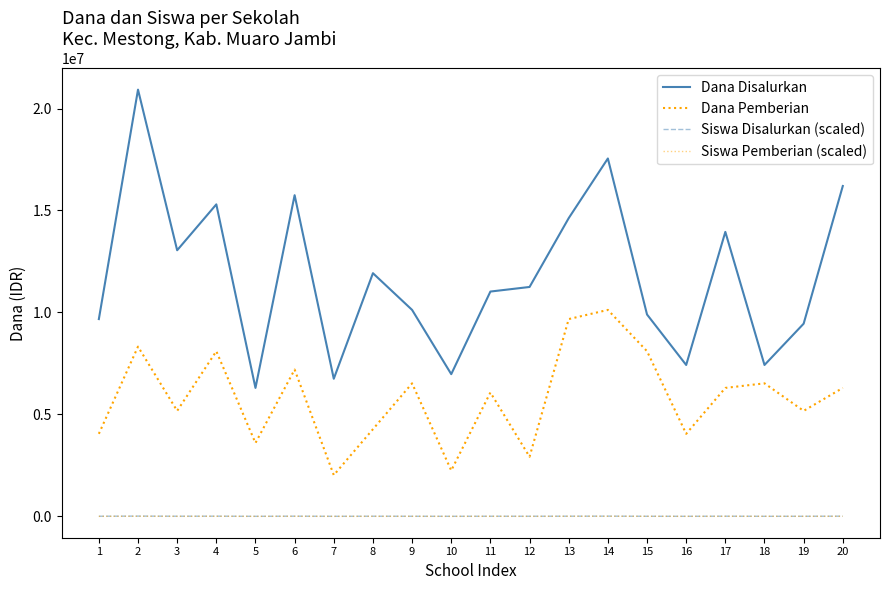

How many lines are shown in the chart?

4